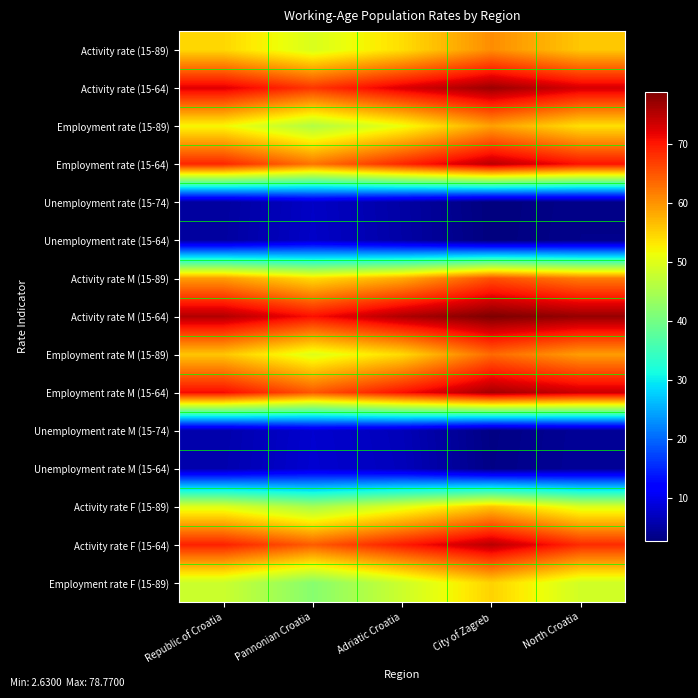

At which category does the chart reach its peak across all series?

City of Zagreb